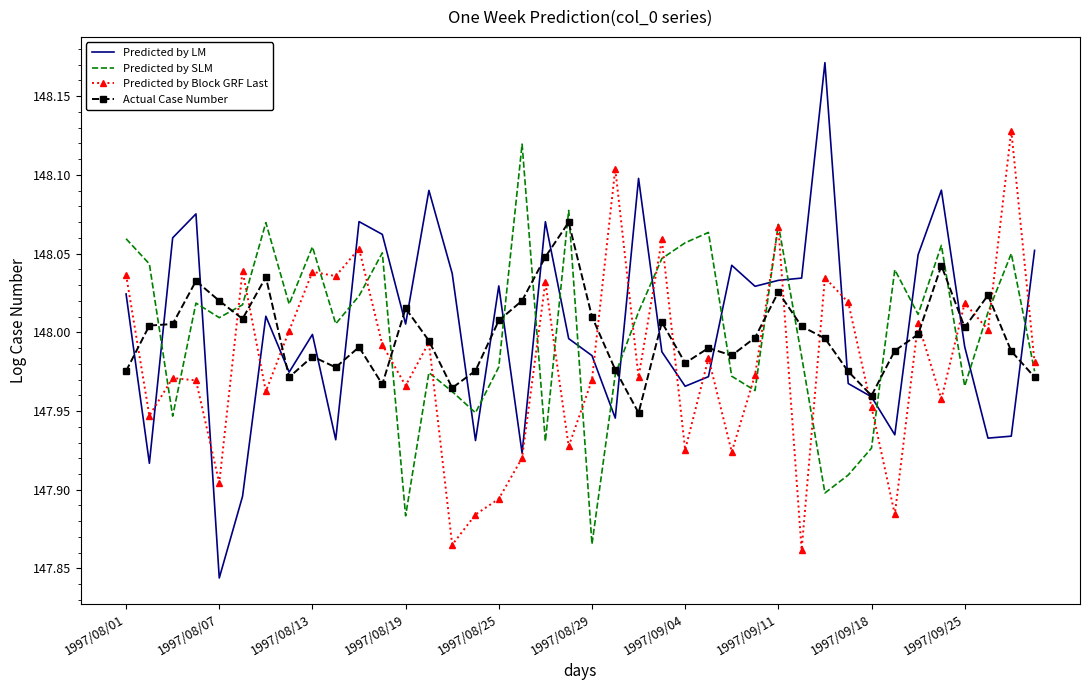

Which series has the widest spread of values?

Predicted by LM